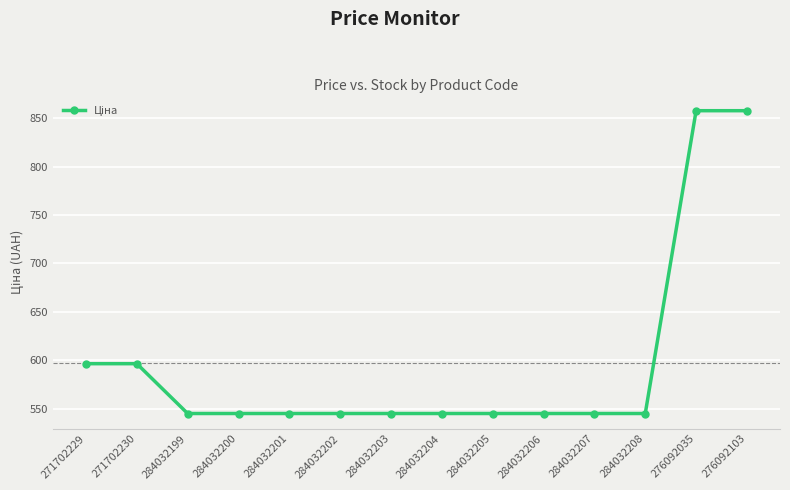

What is the maximum value shown in the chart?

857.9